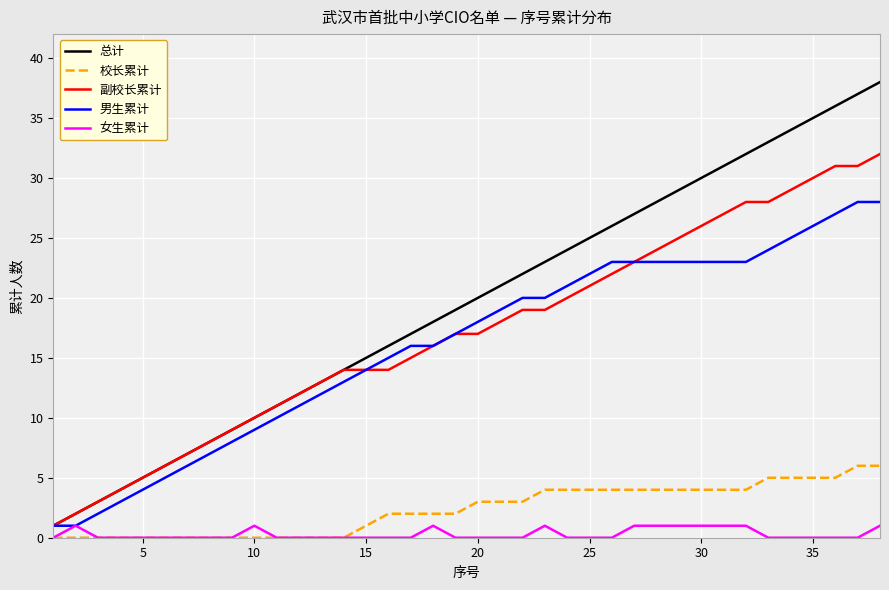

What are all the series names shown in the legend?

总计, 校长累计, 副校长累计, 男生累计, 女生累计